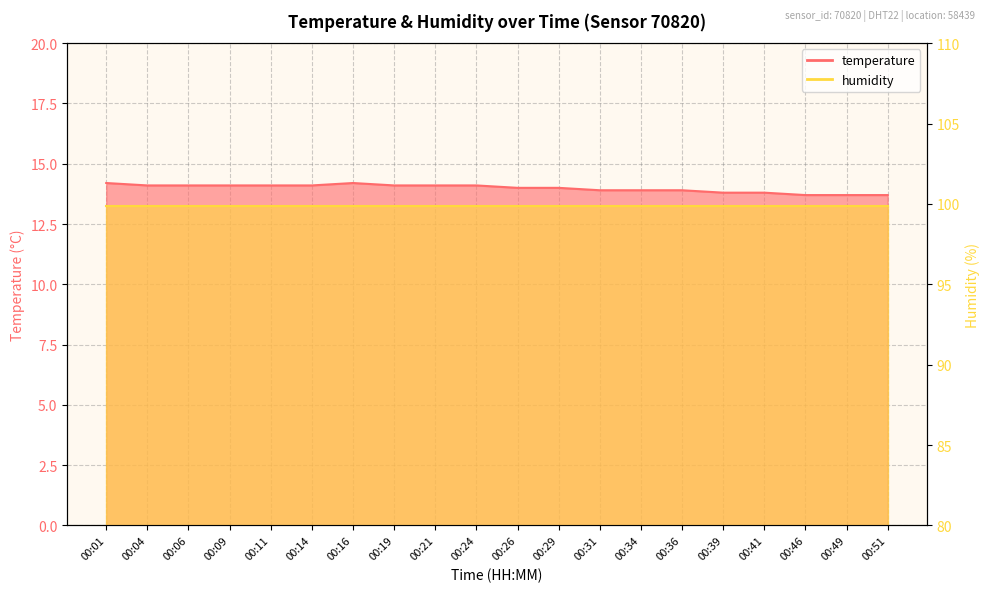

Reading left to right, what are all the values shown in this chart?

14.2	14.1	14.1	14.1	14.1	14.1	14.2	14.1	14.1	14.1	14.0	14.0	13.9	13.9	13.9	13.8	13.8	13.7	13.7	13.7